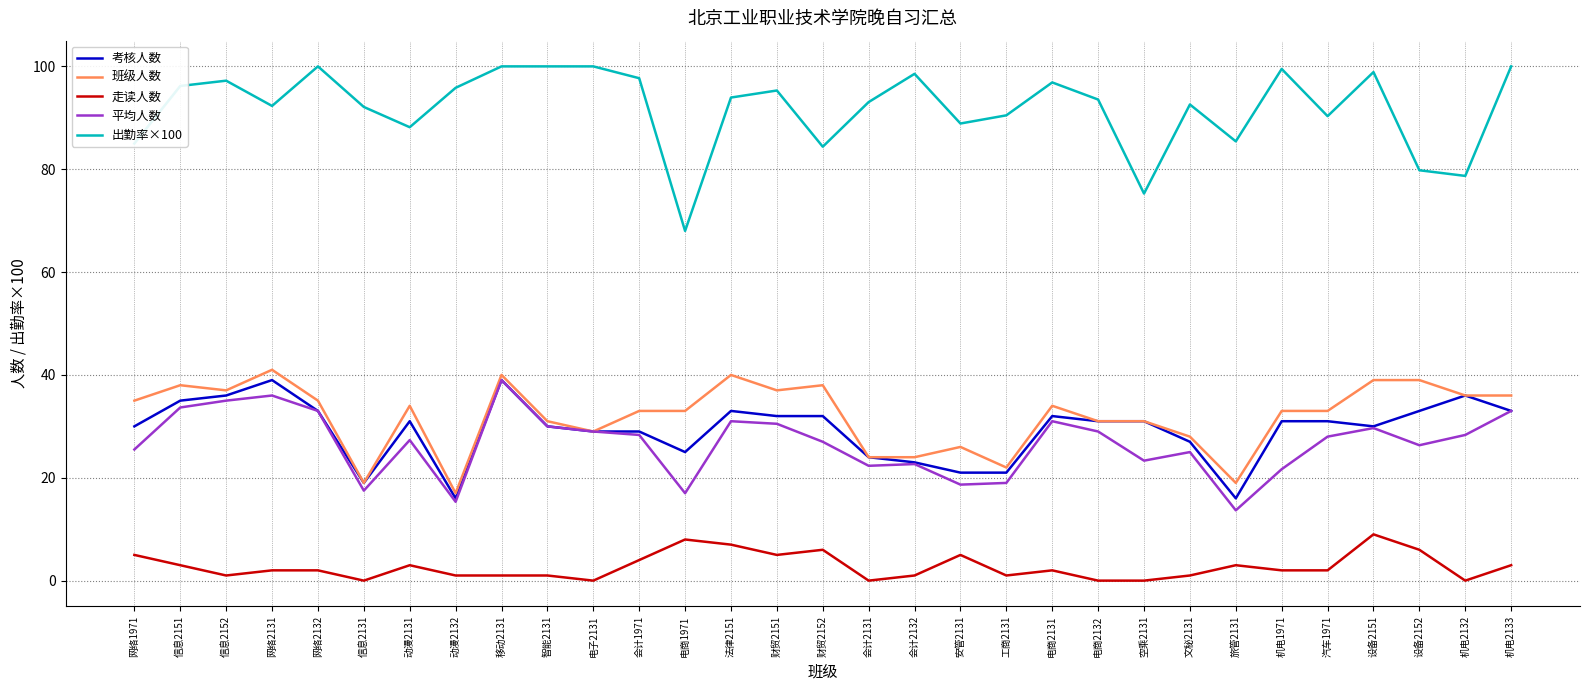

Is it true that 班级人数 equals 58.0 at 财贸2152?

False